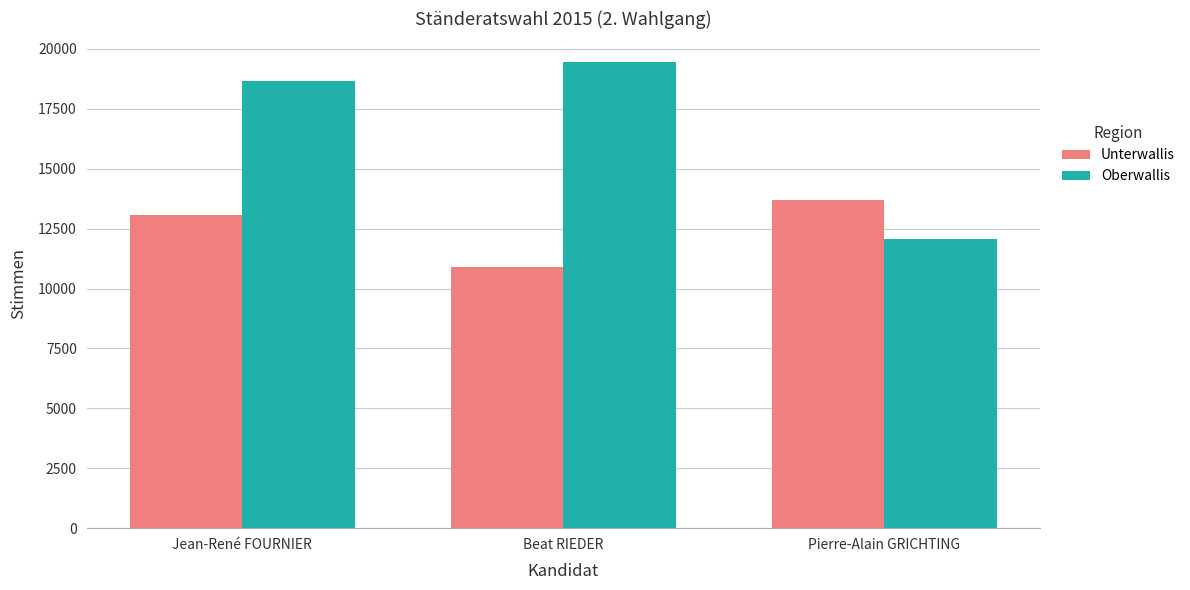

What is the spread (max minus min) of values at Beat RIEDER?

8573